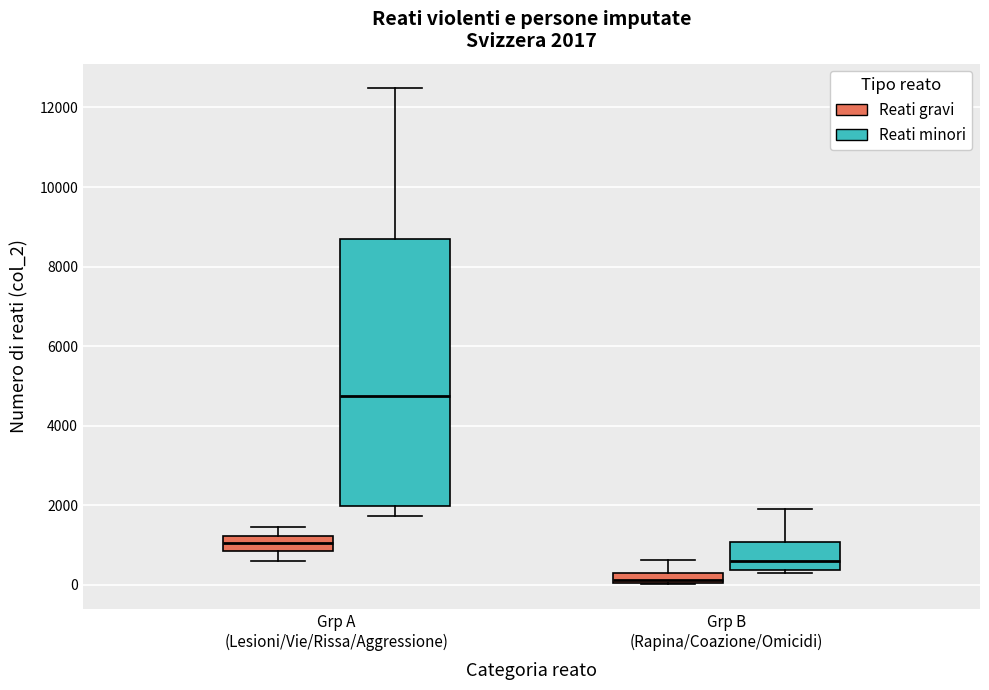

Which box has the lowest median line?

Grp B (Rapina/Coazione/Omicidi) (Reati gravi)